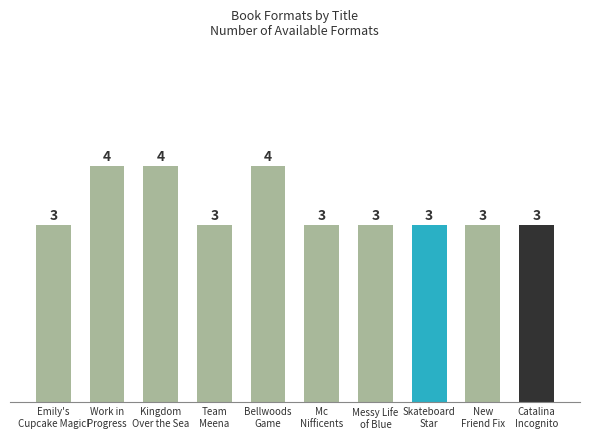

The chart shows a value of 1 at Messy Life of Blue. True or false?

False